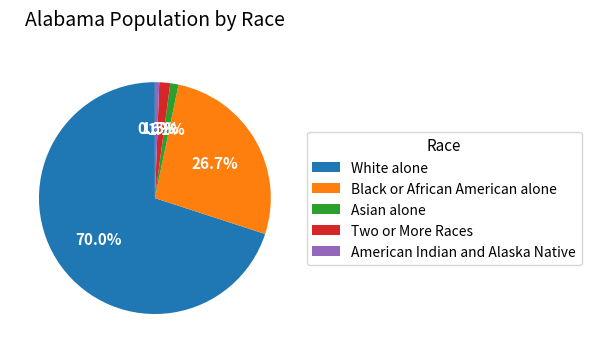

Which slice is the smallest?

American Indian and Alaska Native